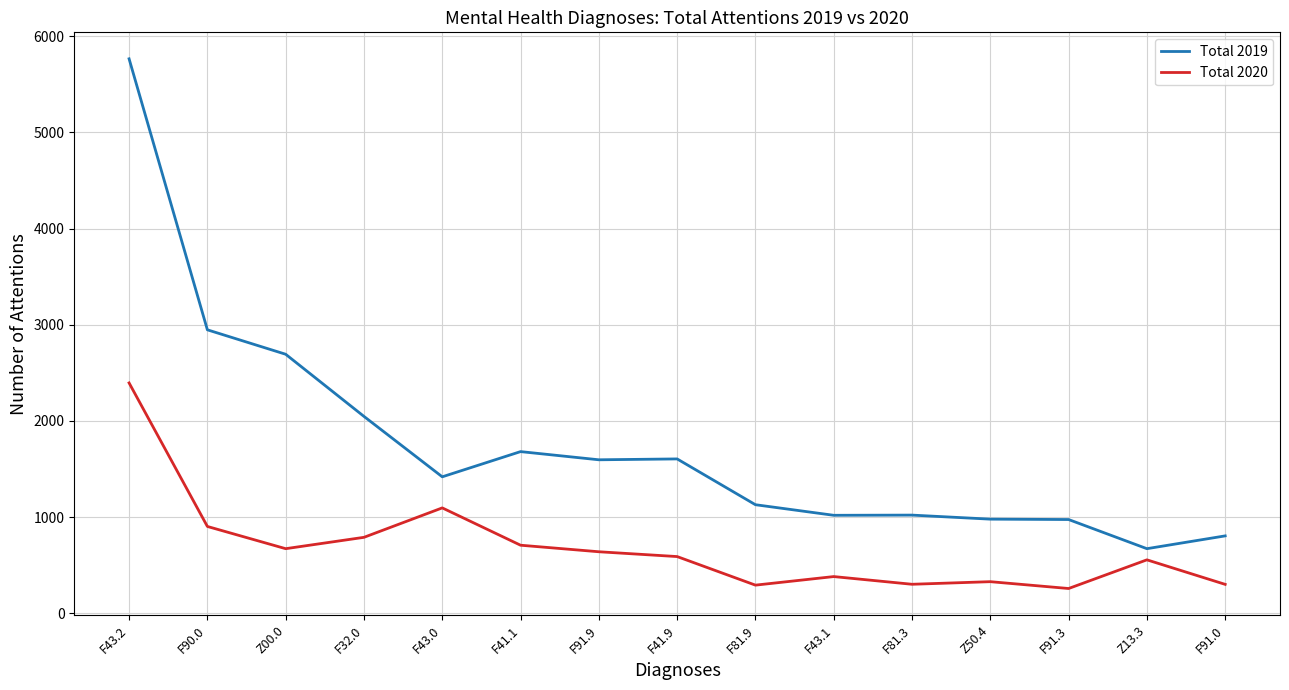

What is the total value across all series at Z13.3?

1228